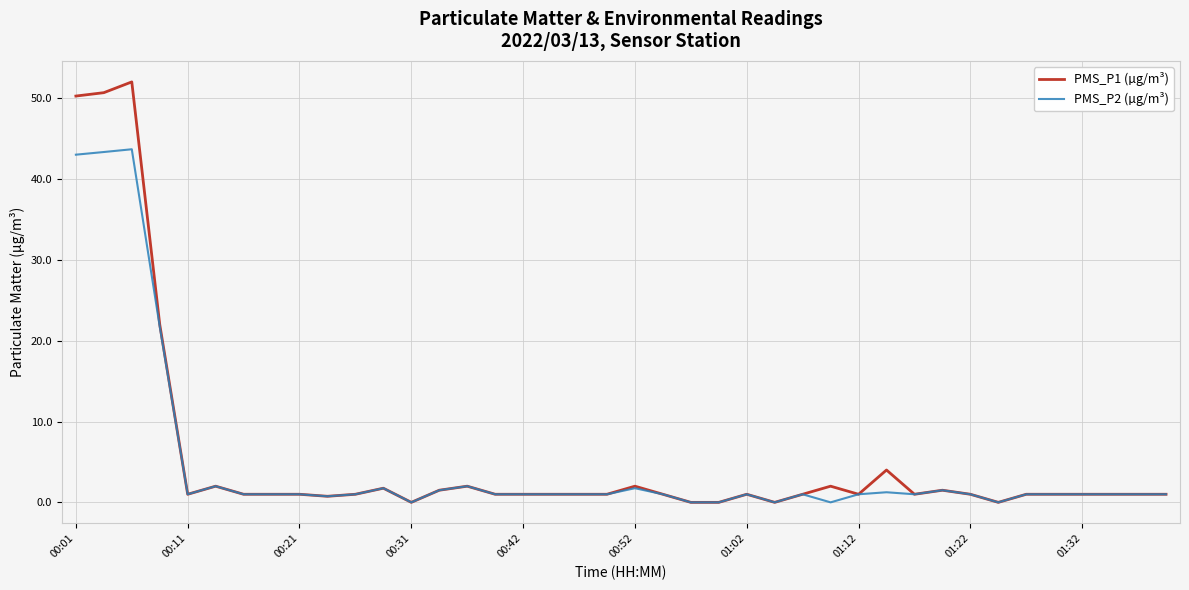

What is the difference between the maximum and second lowest values in the PMS_P2 (µg/m³) series?

43.7